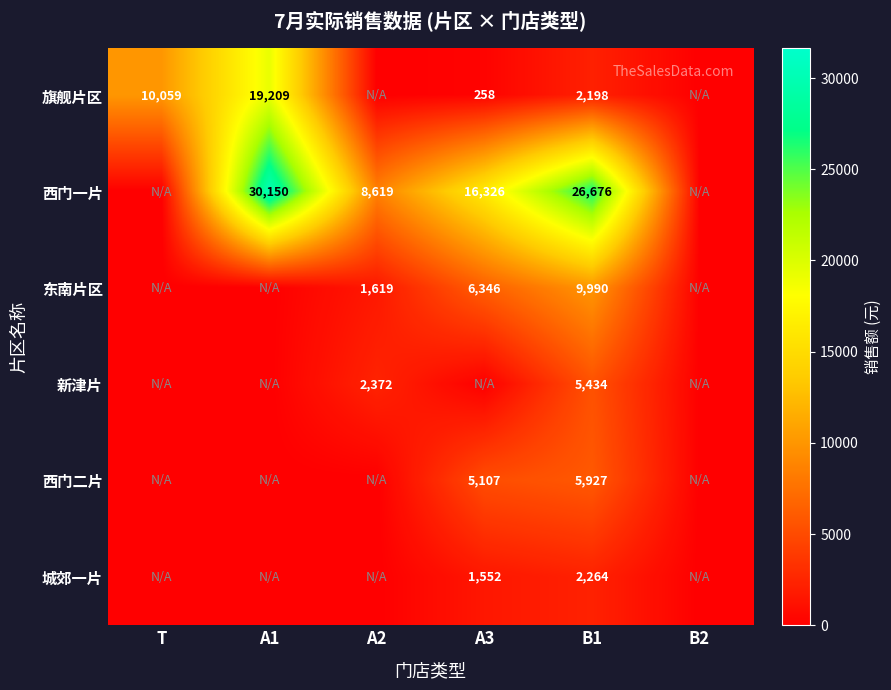

At which category is the sum across all series the highest?

B1